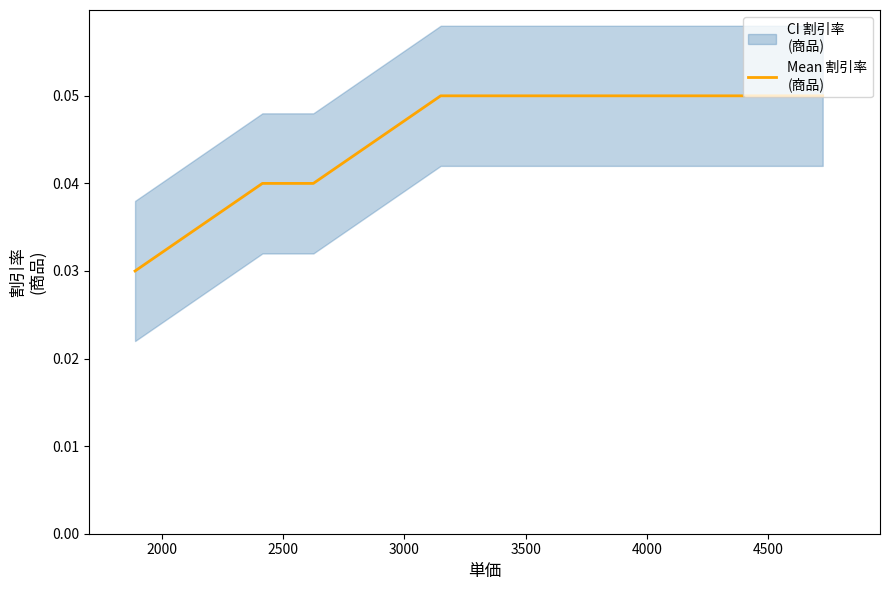

Reading left to right, list all the values displayed in this chart.

0.0	0.0	0.0	0.0	0.0	0.1	0.1	0.1